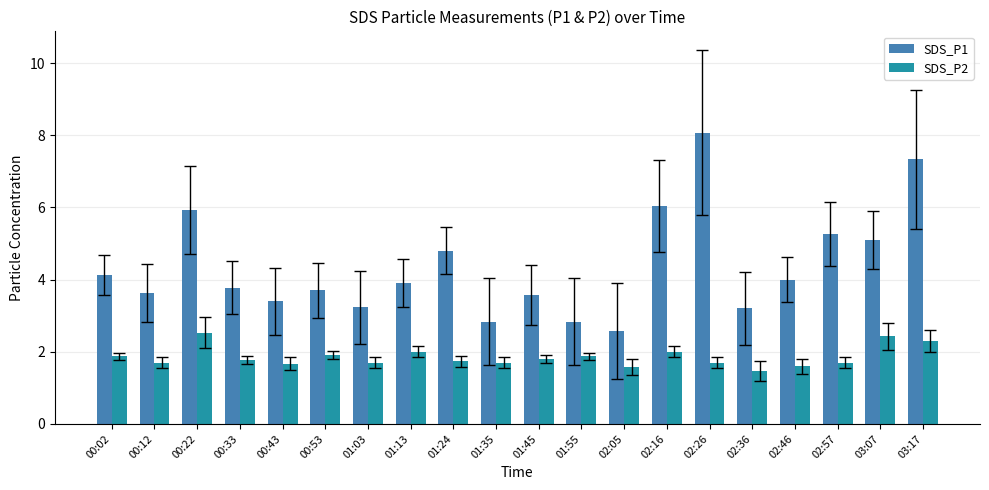

Read the SDS_P2 value at 01:03.

1.7